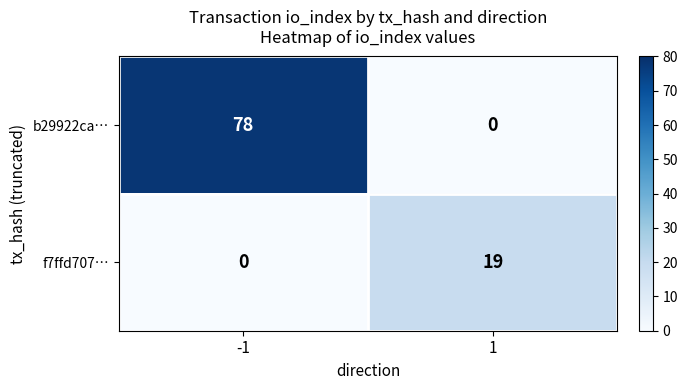

At how many categories does at least one series exceed 75?

1